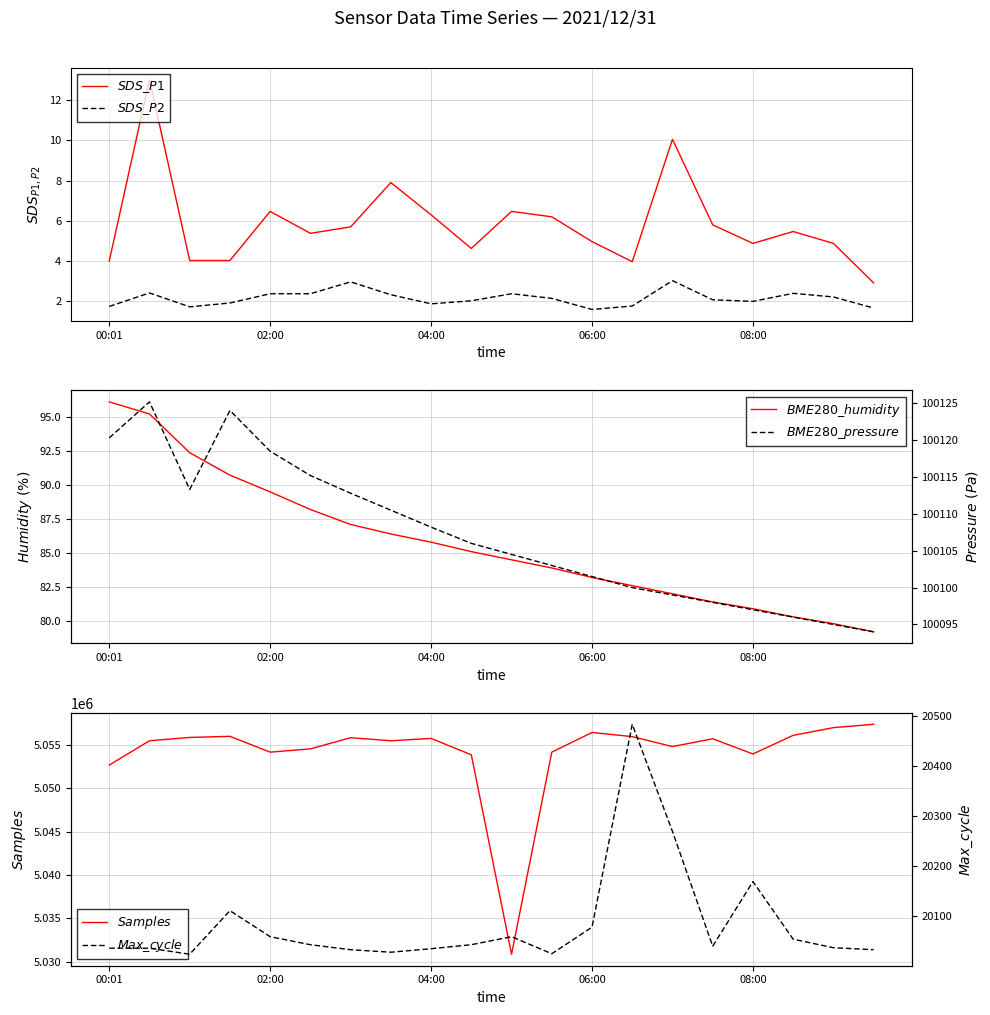

True or false: $SDS\_P2$ and $SDS\_P1$ intersect in this chart.

False